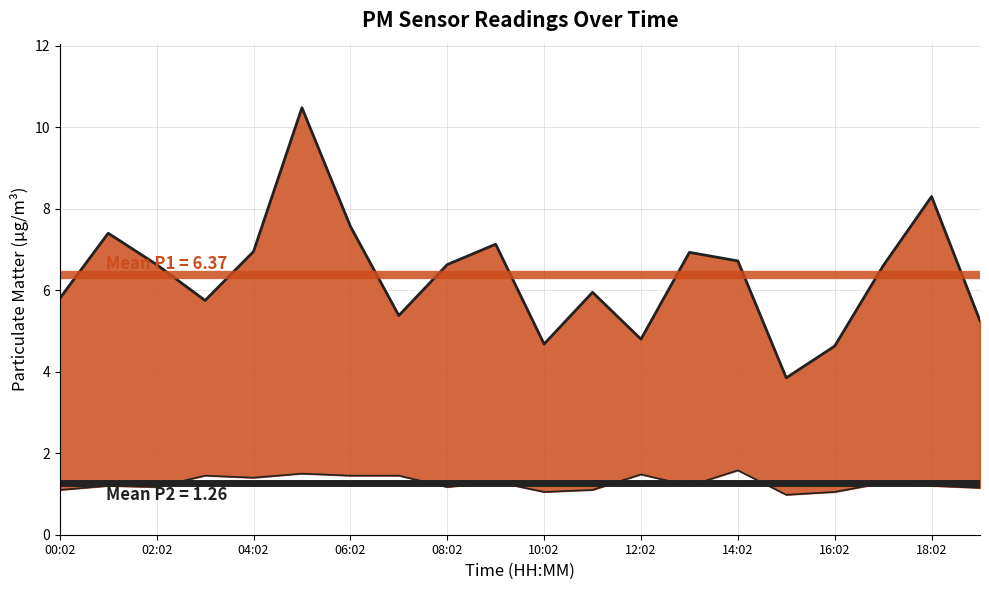

How many interior local peaks (higher than both neighbors) does the data have?

6